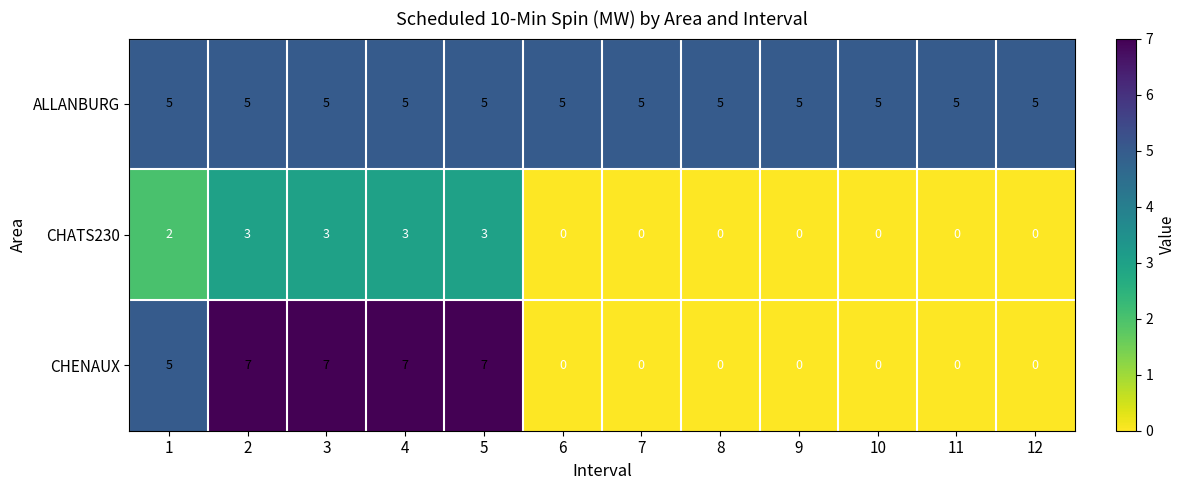

What is the maximum value shown in the chart?

7